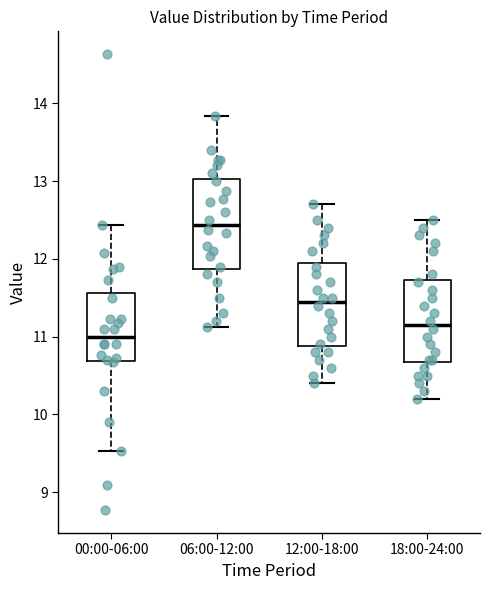

Reading left to right, read every box against the y-axis: the position of its median line, the range the box covers, and the ends of its whiskers. The values are not printed on the chart, so give them approximately, as read against the axis.

00:00-06:00: median 11.0, box 10.7 to 11.6, whiskers 9.5 to 12.4
06:00-12:00: median 12.4, box 11.9 to 13.0, whiskers 11.1 to 13.8
12:00-18:00: median 11.5, box 10.9 to 12.0, whiskers 10.4 to 12.7
18:00-24:00: median 11.2, box 10.7 to 11.7, whiskers 10.2 to 12.5